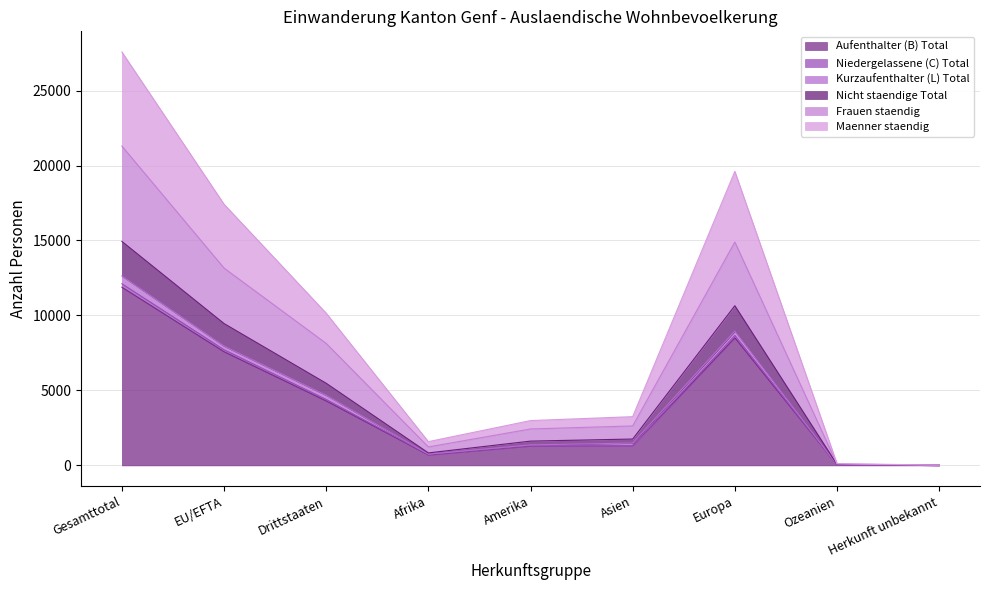

True or false: Niedergelassene (C) Total and Nicht staendige Total cross at least once.

False